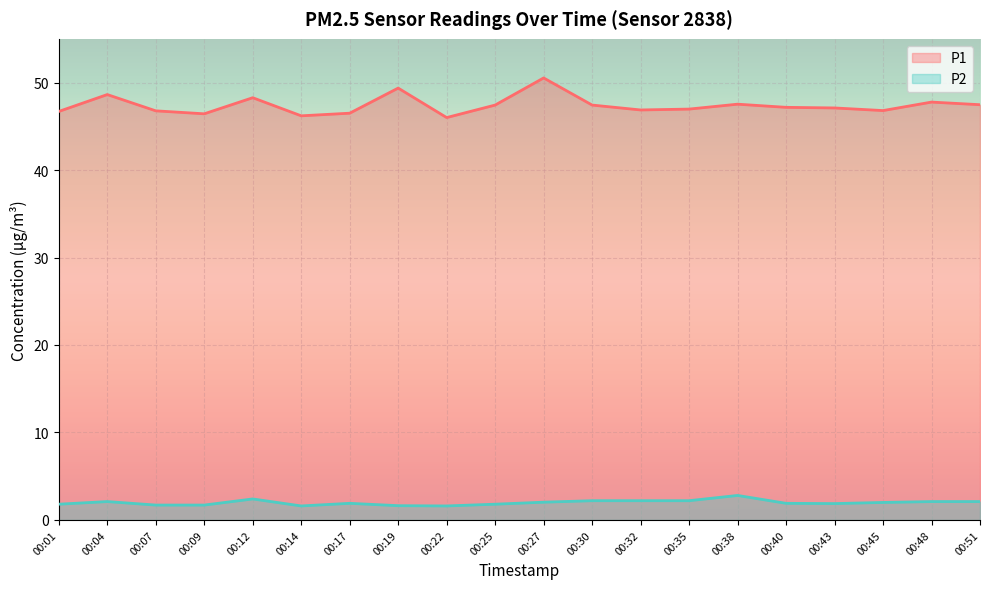

True or false: P2 and P1 cross at least once.

False